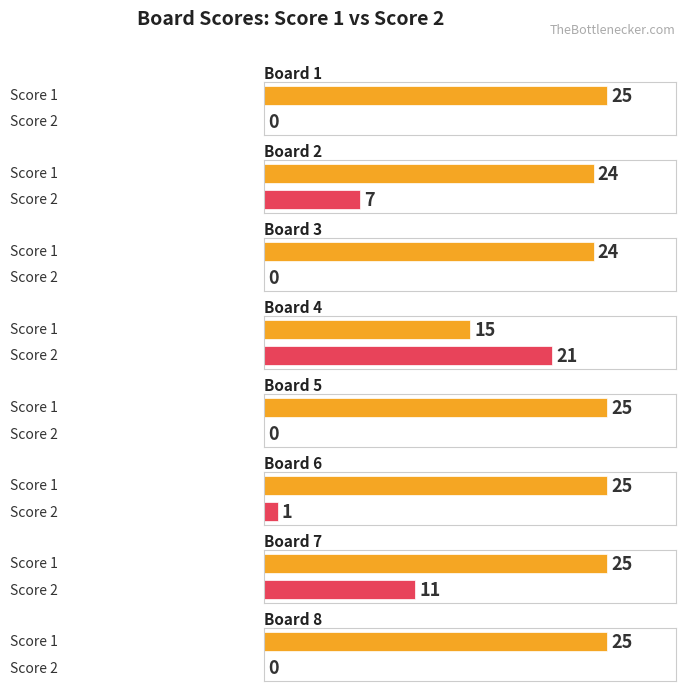

What is the difference between the maximum and second lowest values in the Score 2 series?

21